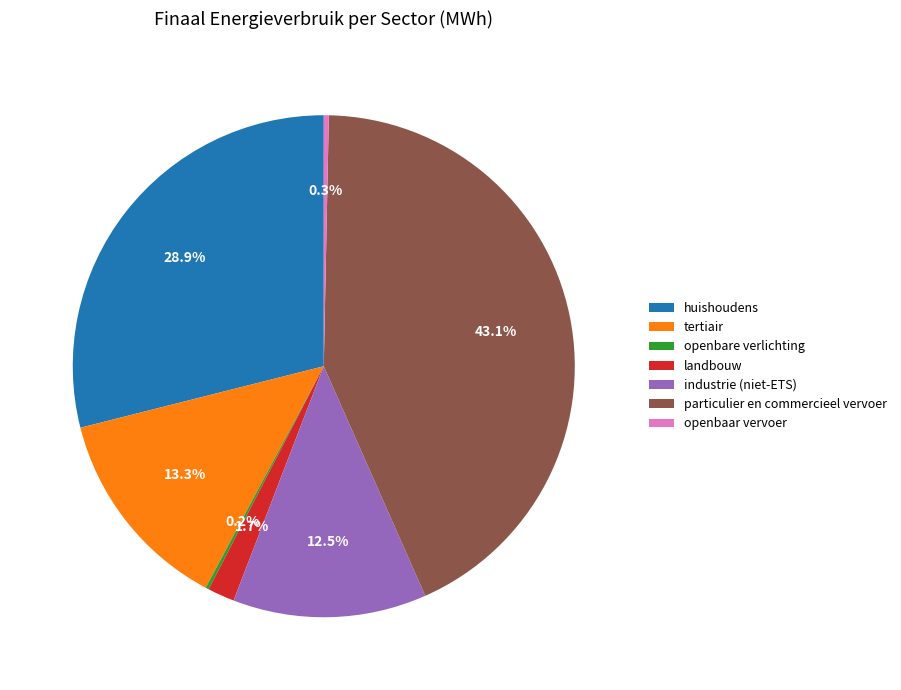

Which has a higher value, huishoudens or tertiair?

huishoudens